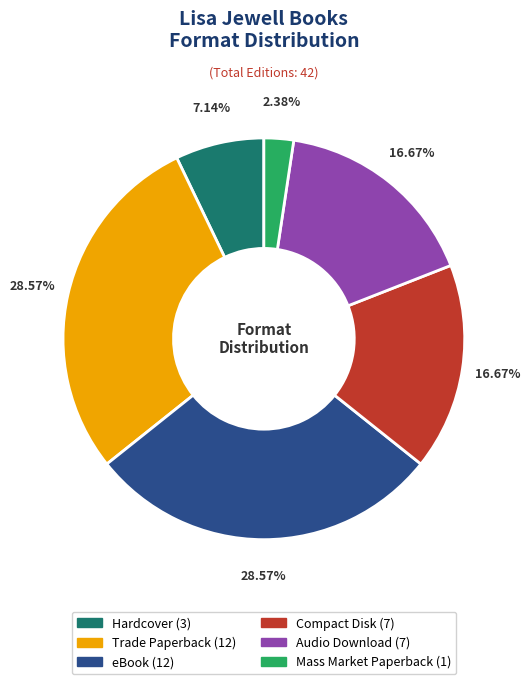

Count the number of slices in the pie.

6